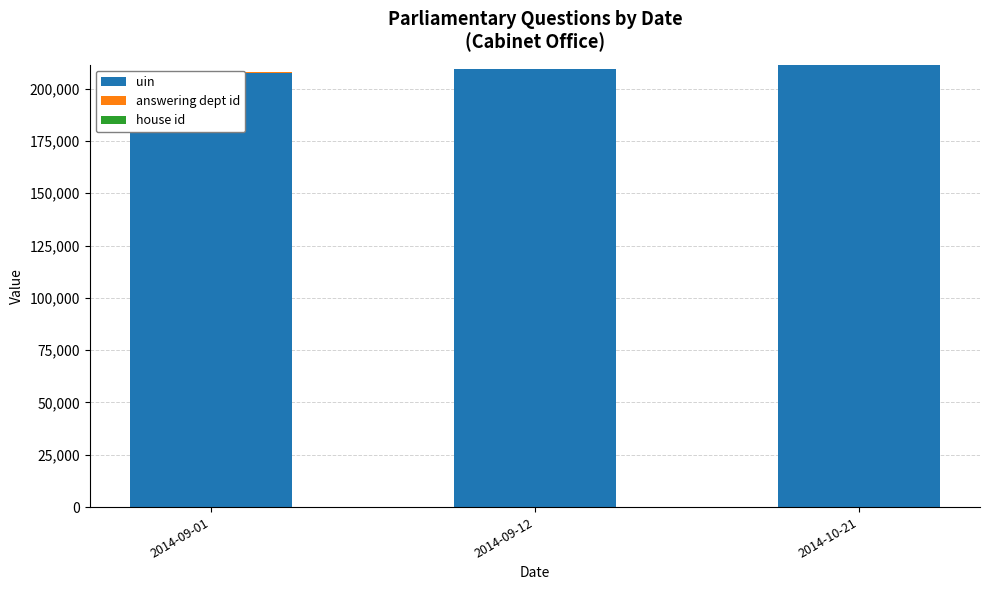

The value of uin at 2014-09-12 is 209168. True or false?

True